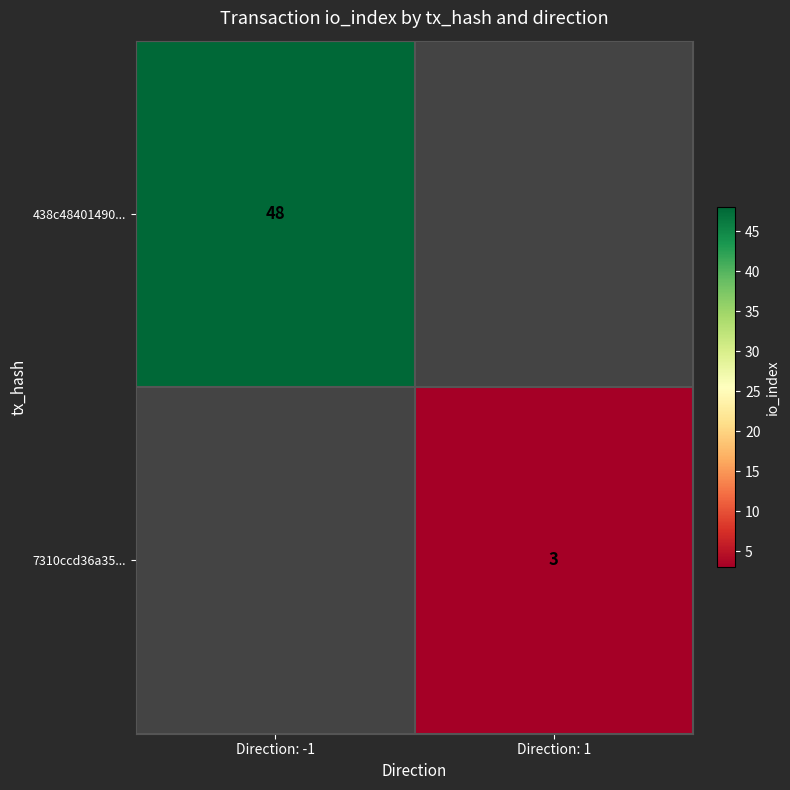

At which category does the chart reach its peak across all series?

Direction: -1